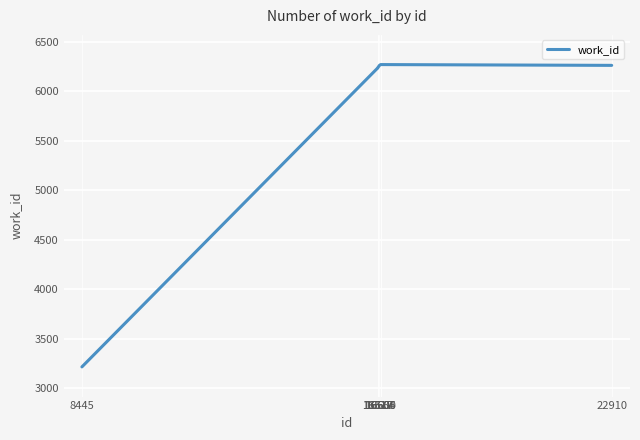

How many lines are shown in the chart?

1